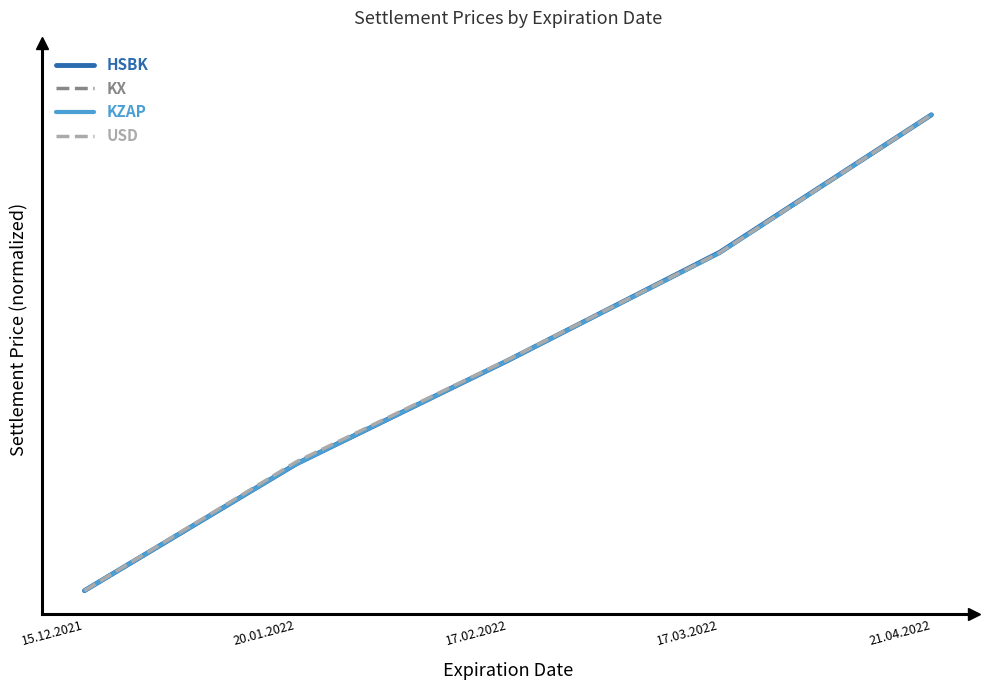

What is the label of the 5th point from the left?

21.04.2022